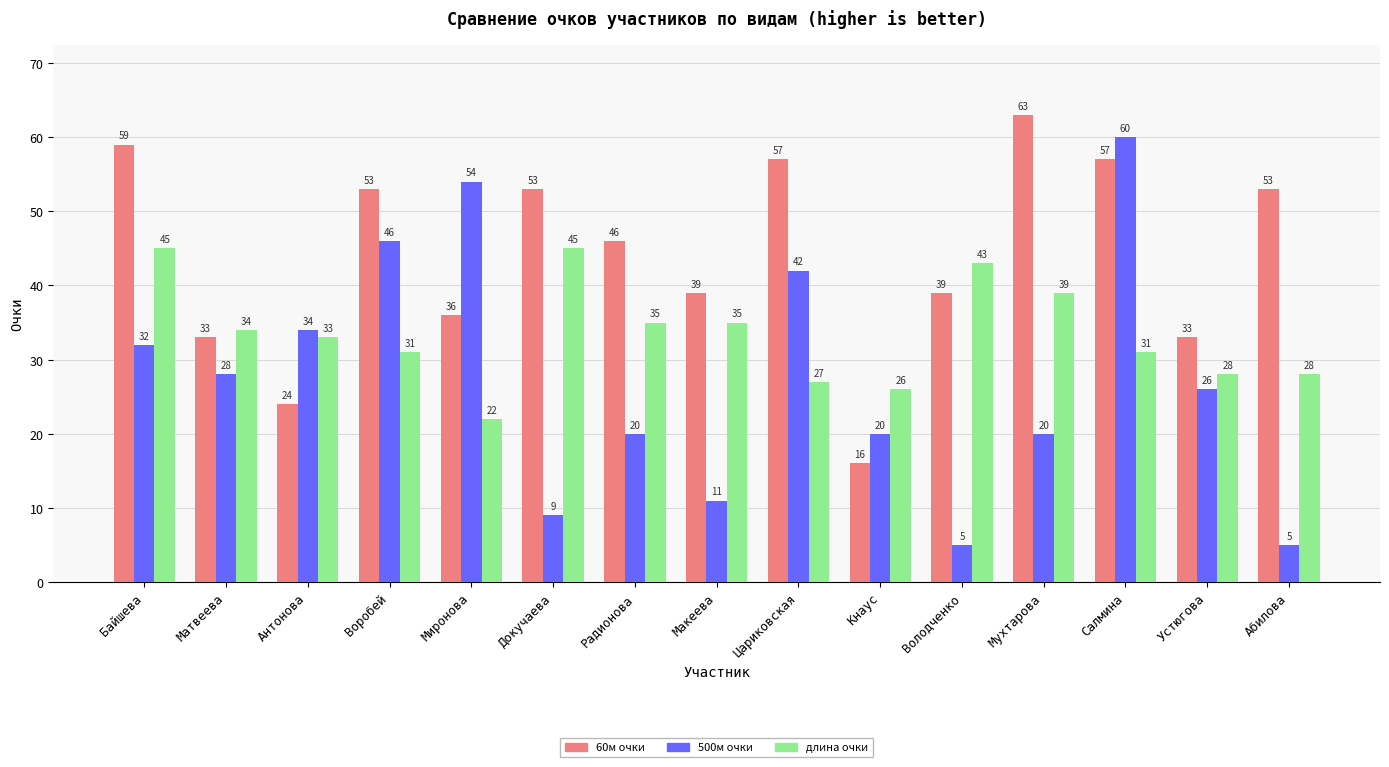

Rank the series by their average value, from lowest to highest.

500м очки, длина очки, 60м очки